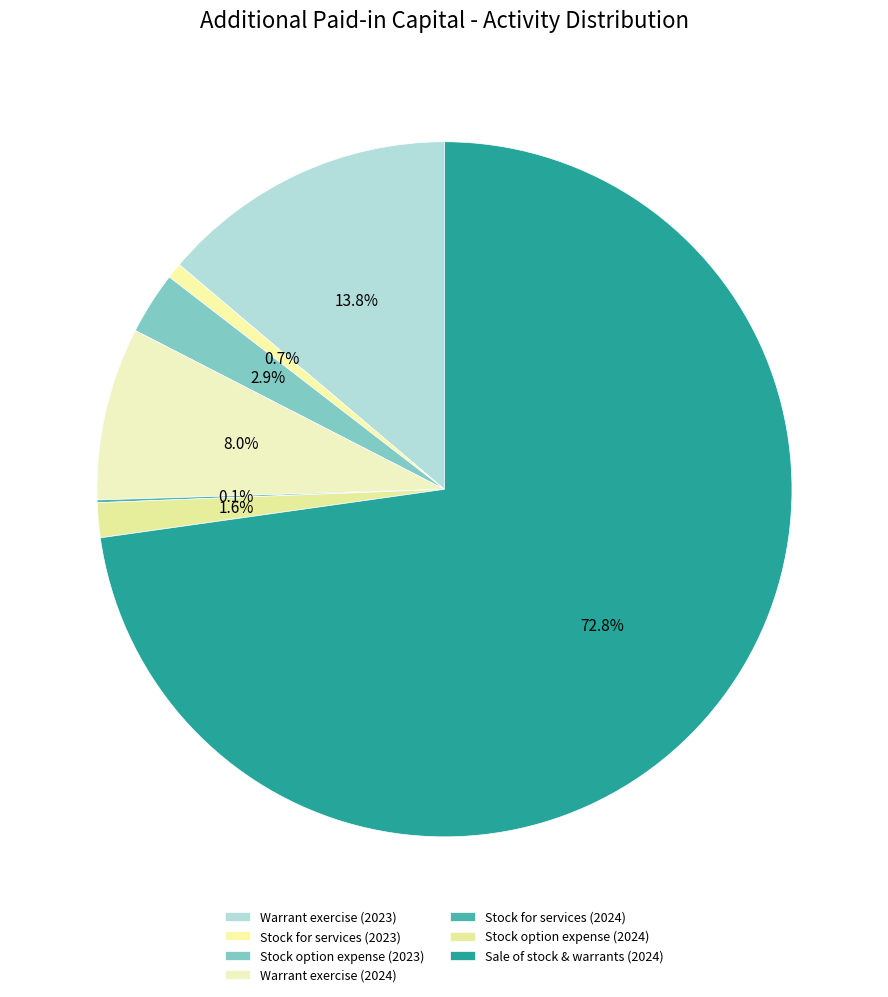

To the nearest percent, what is the combined percentage of Warrant exercise (2023) and Stock option expense (2023)?

17%